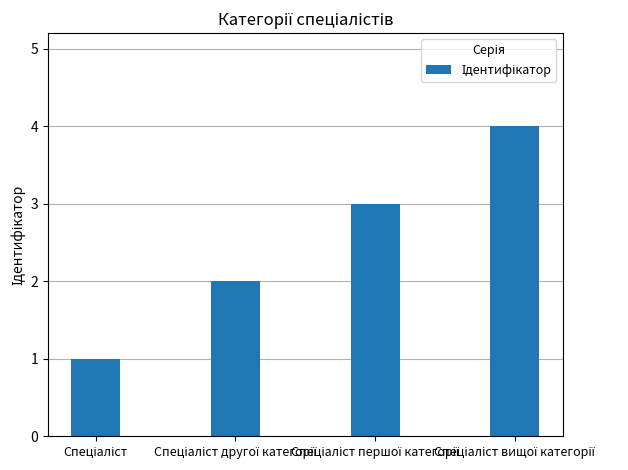

Reading left to right, list all the values displayed in this chart.

1	2	3	4